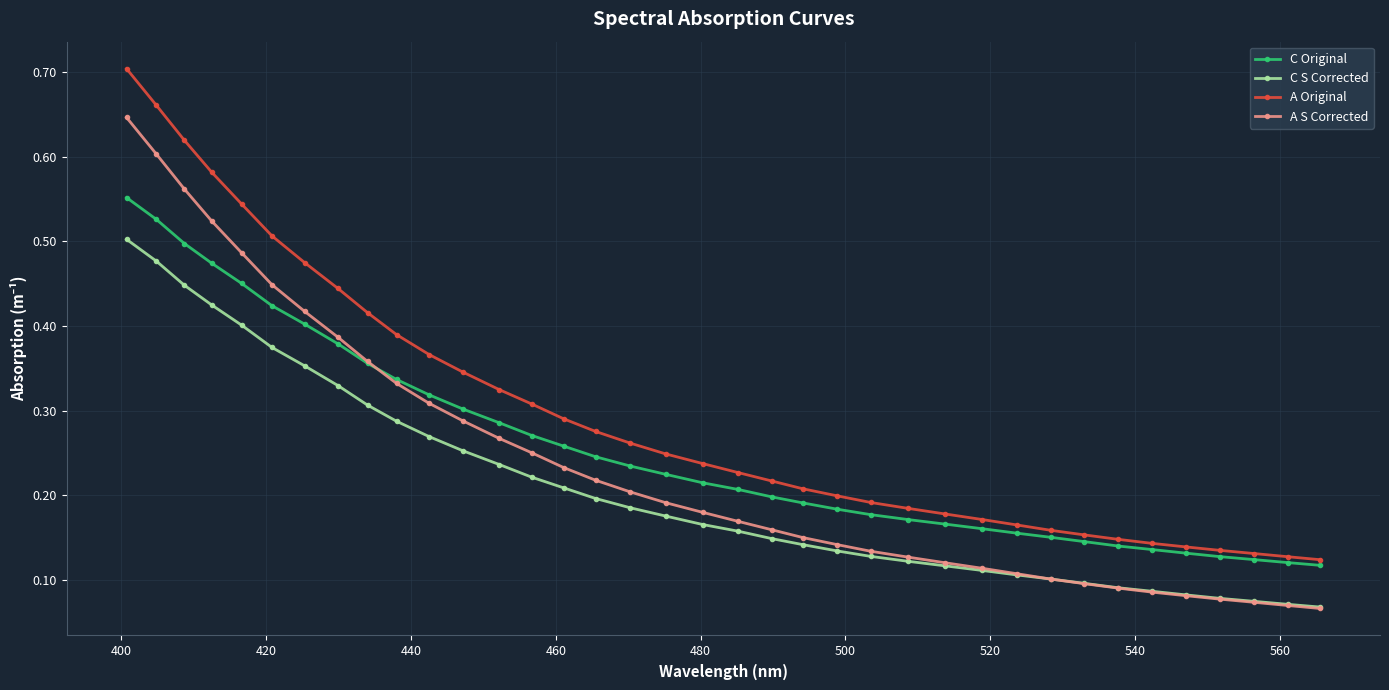

Rank the series by their maximum value, from lowest to highest.

C S Corrected, C Original, A S Corrected, A Original